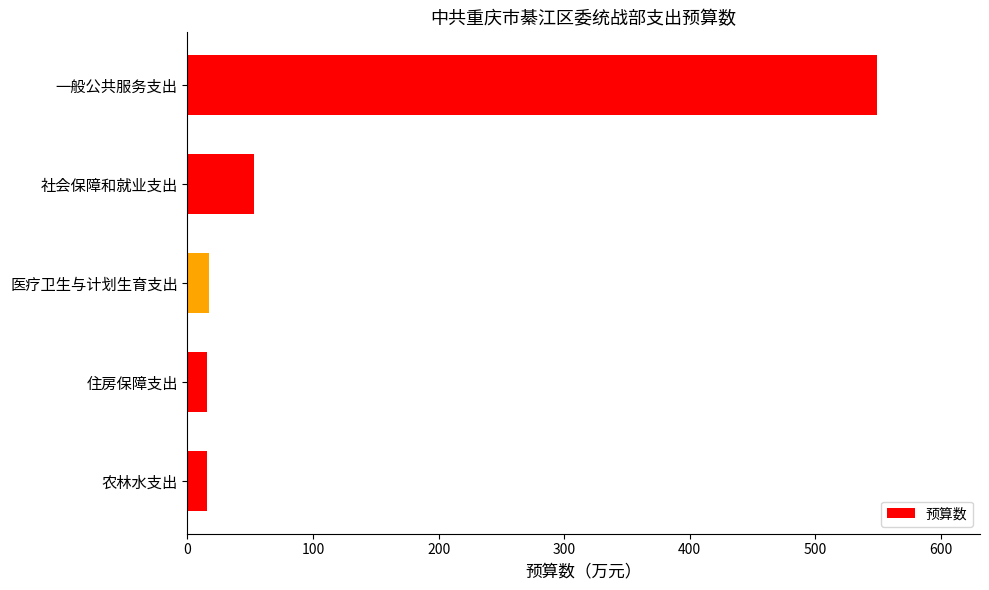

What is the label of the 4th bar from the top?

住房保障支出